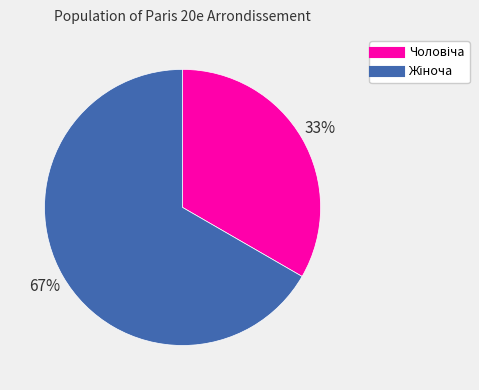

Does any single category account for the majority?

Yes